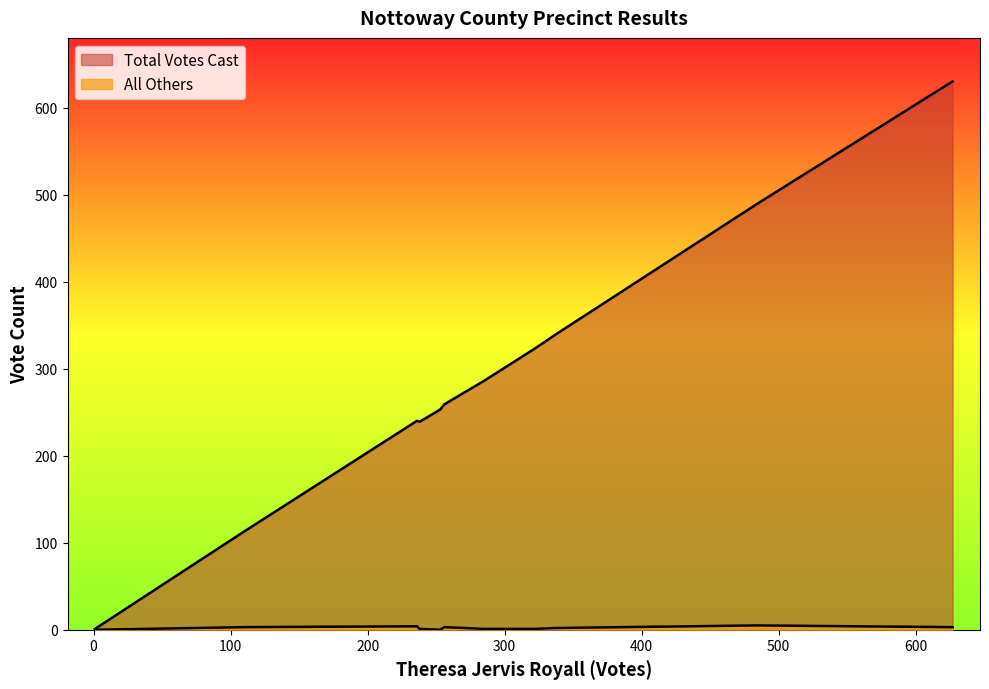

What is the maximum value for All Others?

5